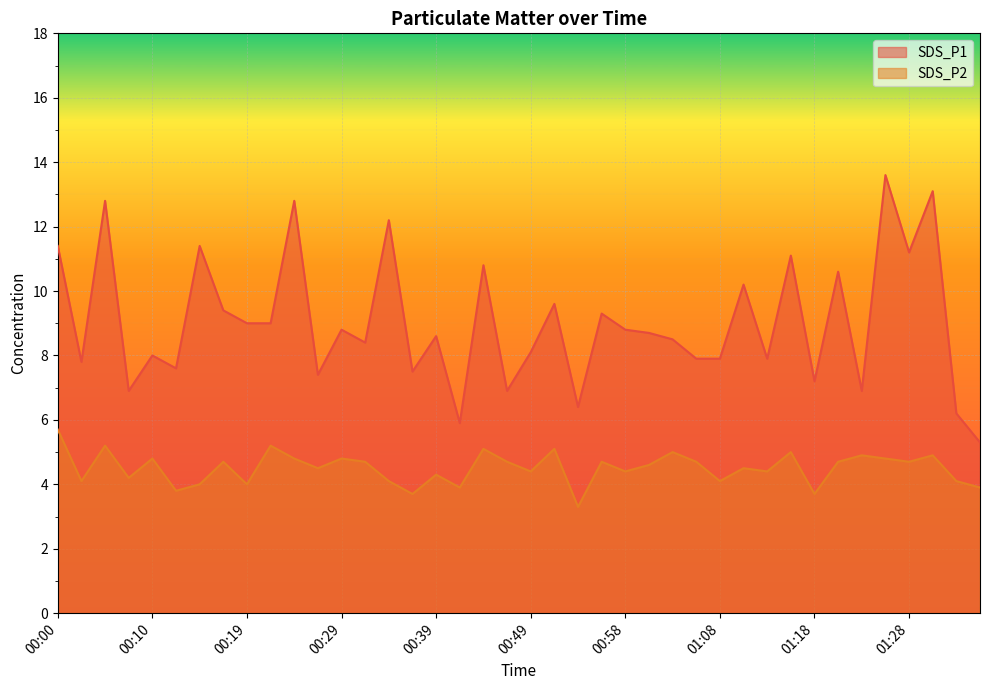

At which label does SDS_P2 reach its minimum?

00:54